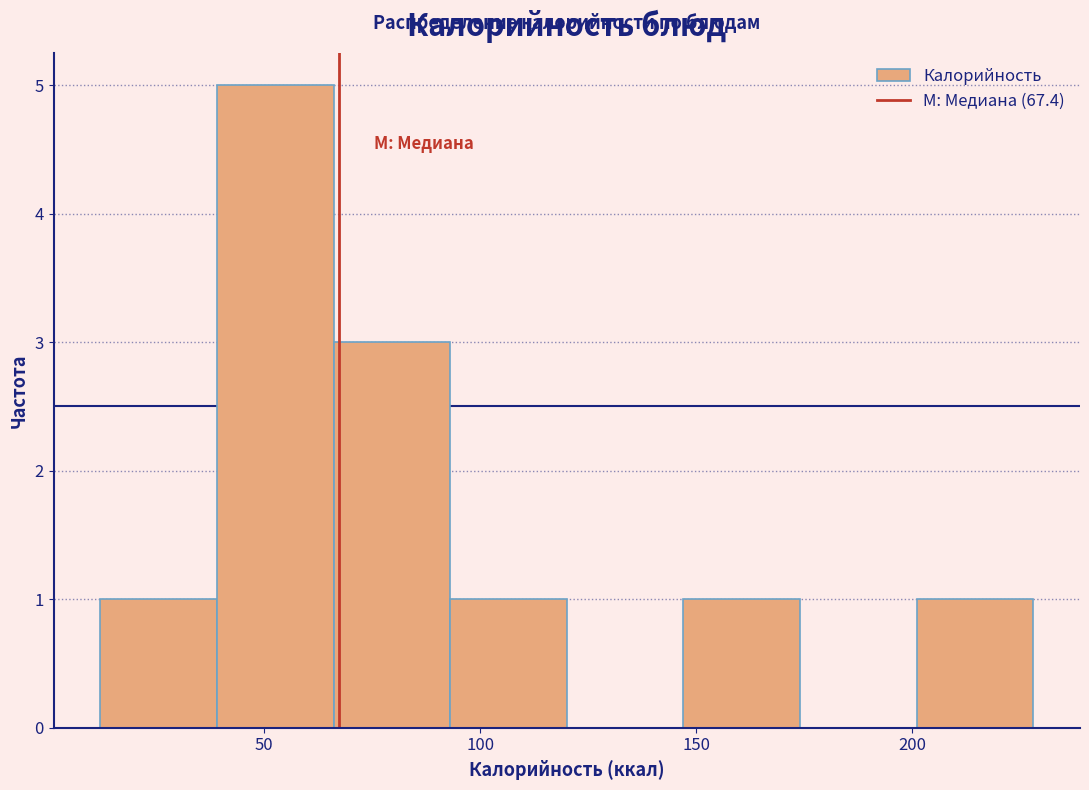

What is the height of the bar covering 10 to 40 on the x-axis? Neither the bar edges nor the heights are printed on the chart, so give them approximately, as read against the axes.

1